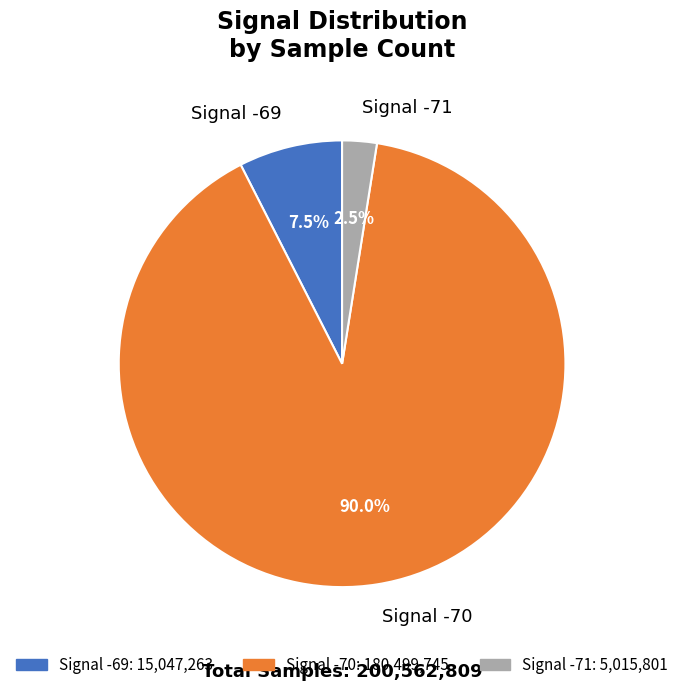

Which slice is the largest?

Signal -70